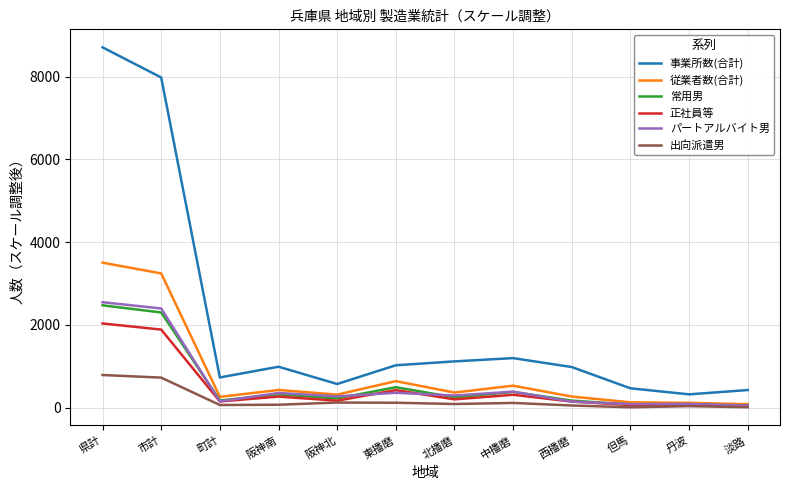

What is the difference between the パートアルバイト男 values at 阪神北 and 町計?

121.2